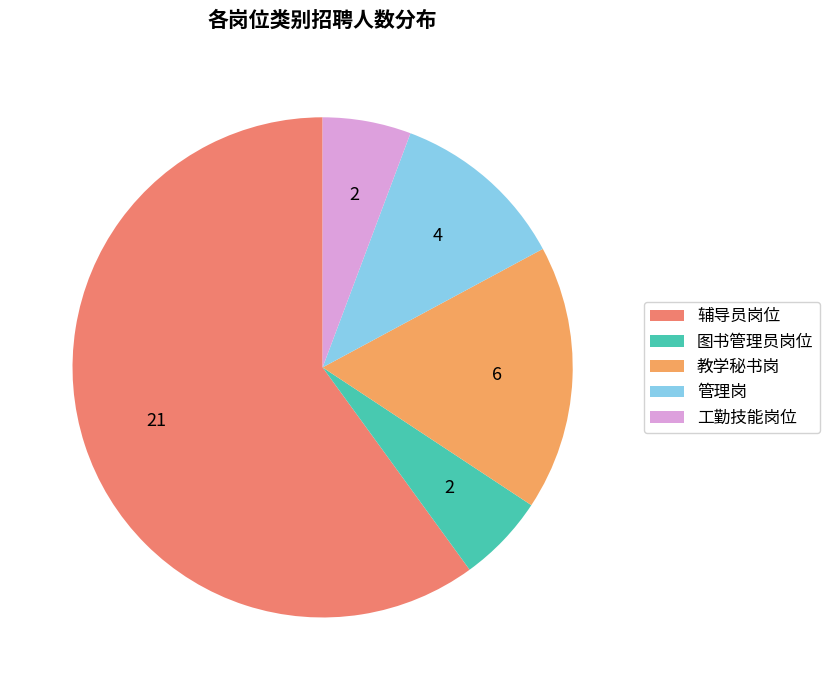

To the nearest percent, what is the average slice percentage?

20%